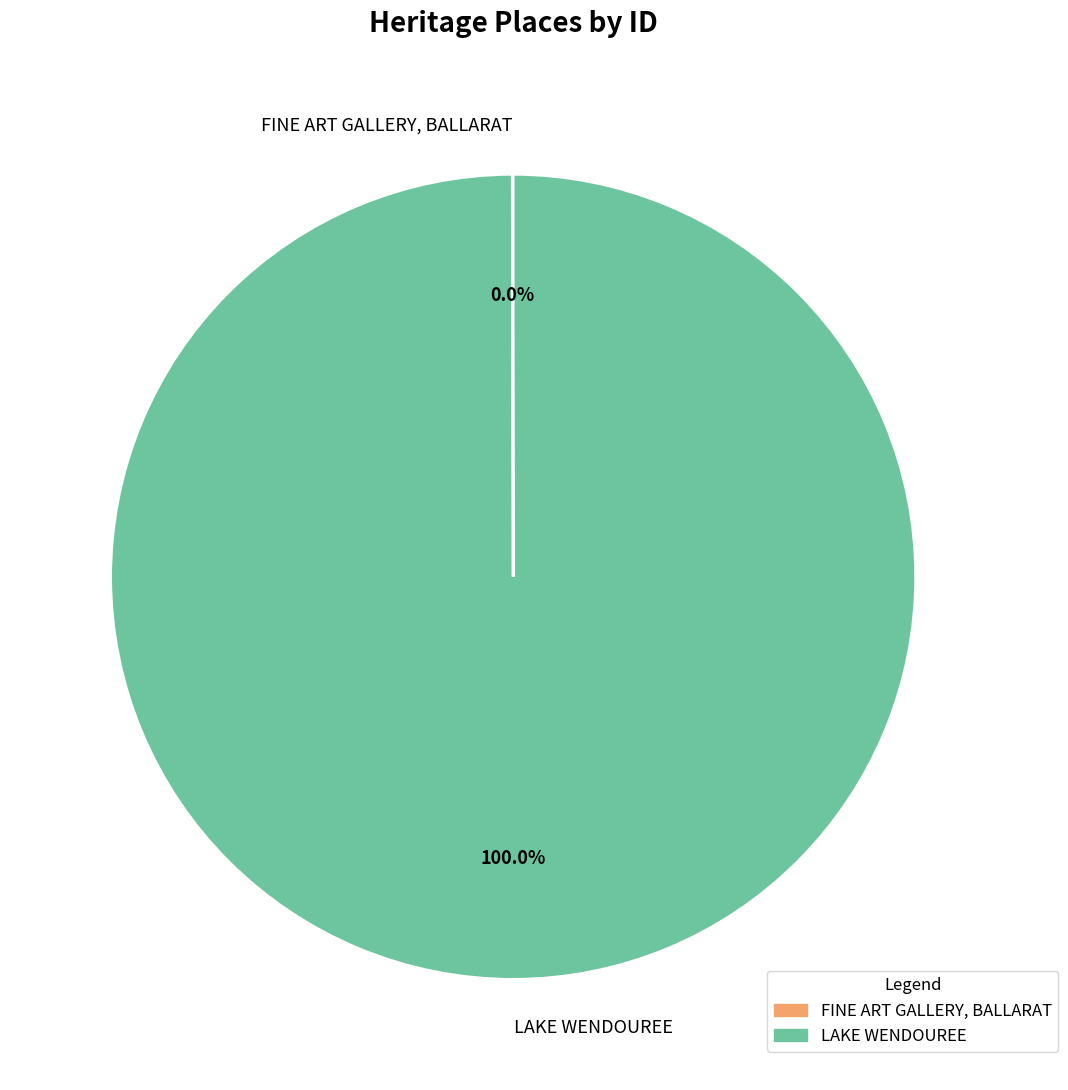

Which category has the biggest portion of the pie?

LAKE WENDOUREE